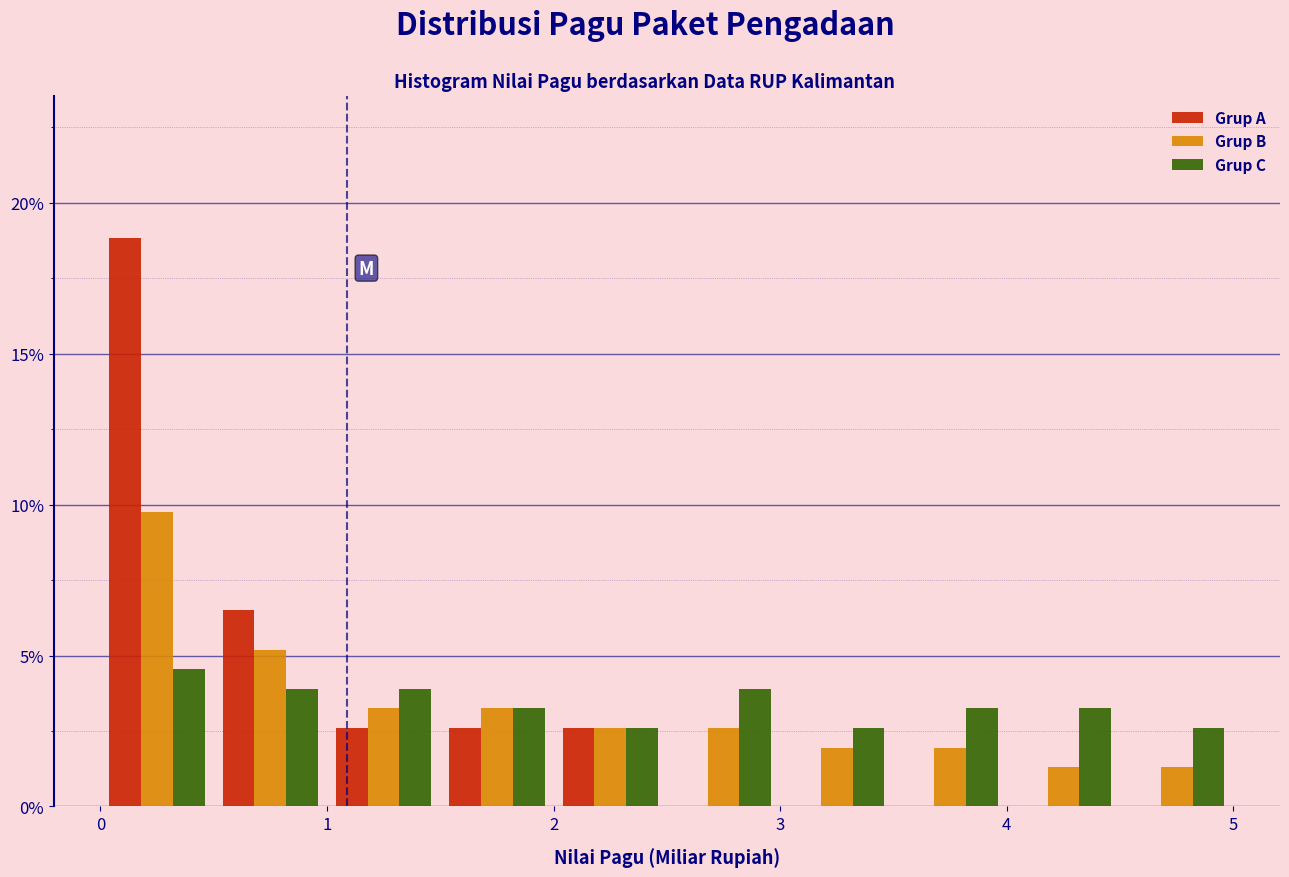

Reading left to right, transcribe this chart: for each range on the x-axis, give the height of each series' bar. The values are not printed on the chart, so give them approximately, as read against the axis.

0.0 to 0.5: Grup A=19.0	Grup B=9.5	Grup C=4.5
0.5 to 1.0: Grup A=6.5	Grup B=5.0	Grup C=4.0
1.0 to 1.5: Grup A=2.5	Grup B=3.0	Grup C=4.0
1.5 to 2.0: Grup A=2.5	Grup B=3.0	Grup C=3.0
2.0 to 2.5: Grup A=2.5	Grup B=2.5	Grup C=2.5
2.5 to 3.0: Grup A=0	Grup B=2.5	Grup C=4.0
3.0 to 3.5: Grup A=0	Grup B=2.0	Grup C=2.5
3.5 to 4.0: Grup A=0	Grup B=2.0	Grup C=3.0
4.0 to 4.5: Grup A=0	Grup B=1.5	Grup C=3.0
4.5 to 5.0: Grup A=0	Grup B=1.5	Grup C=2.5